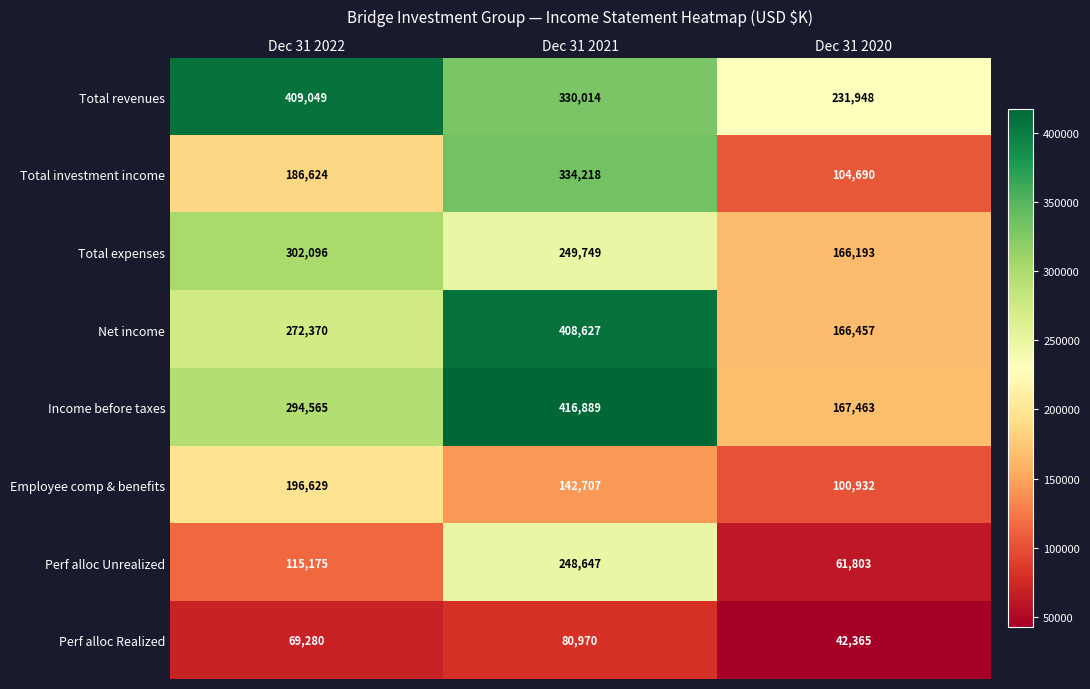

Where is Total investment income nearest to the value 219454?

Dec 31 2022